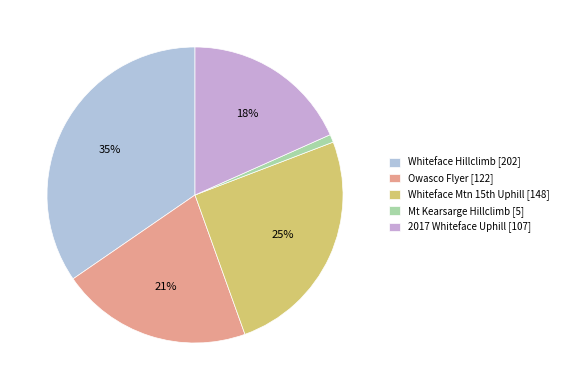

How many segments does this pie chart have?

5